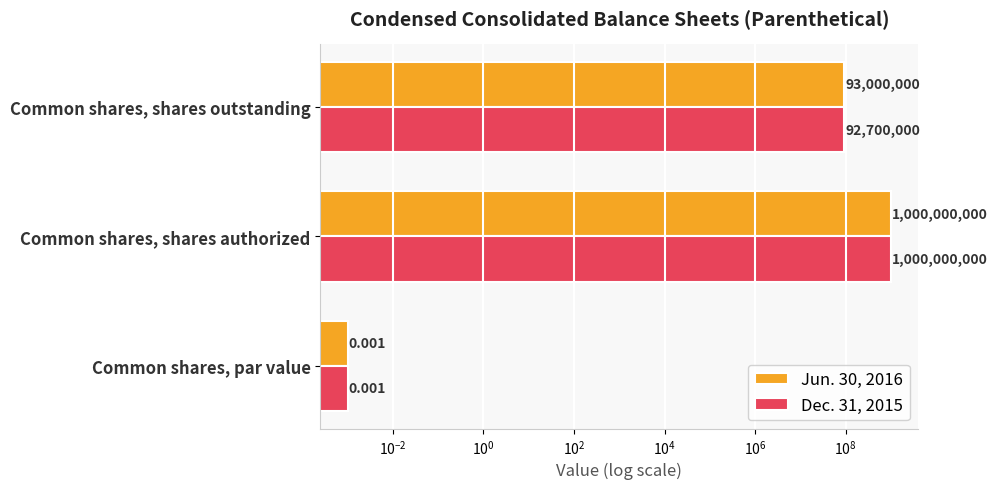

List the series in order of their overall mean, lowest first.

Dec. 31, 2015, Jun. 30, 2016